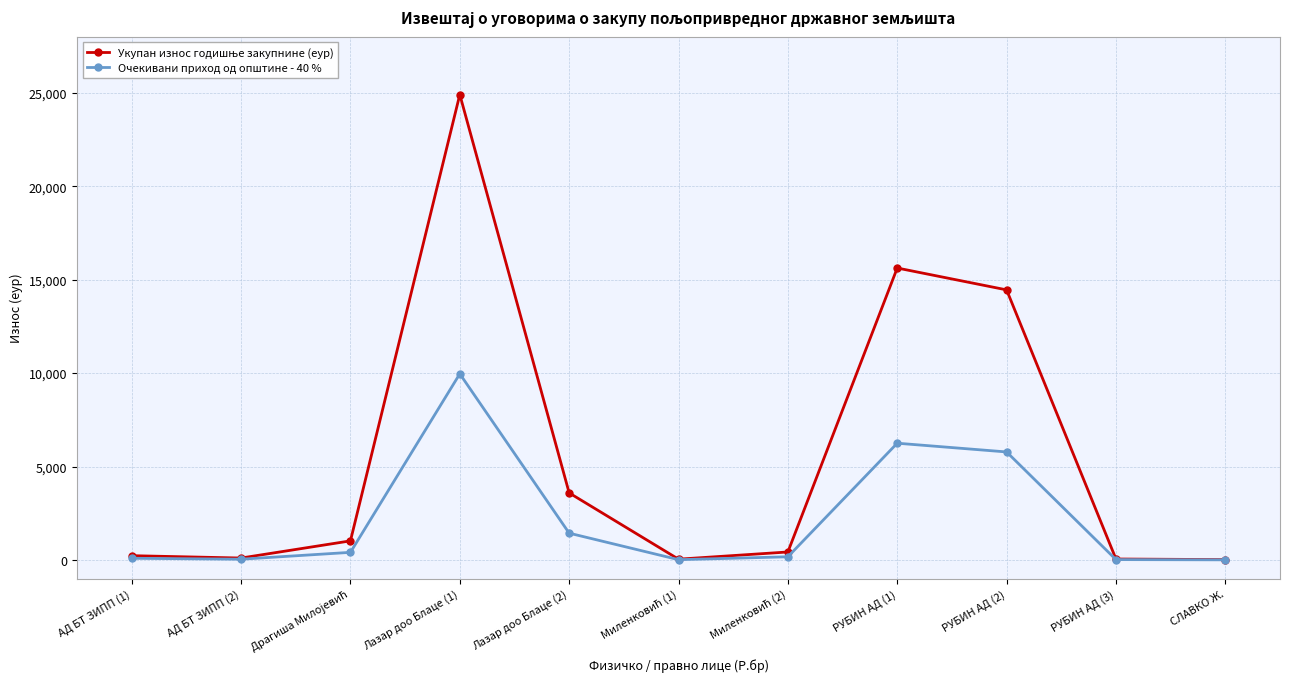

What is the label of the 2nd point from the left?

АД БТ ЗИПП (2)